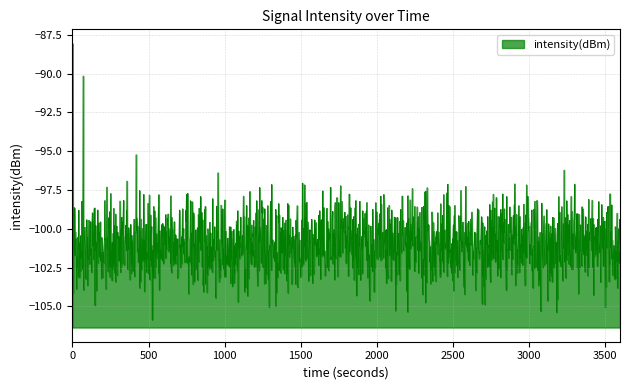

What is the approximate value at 14?

-100.2